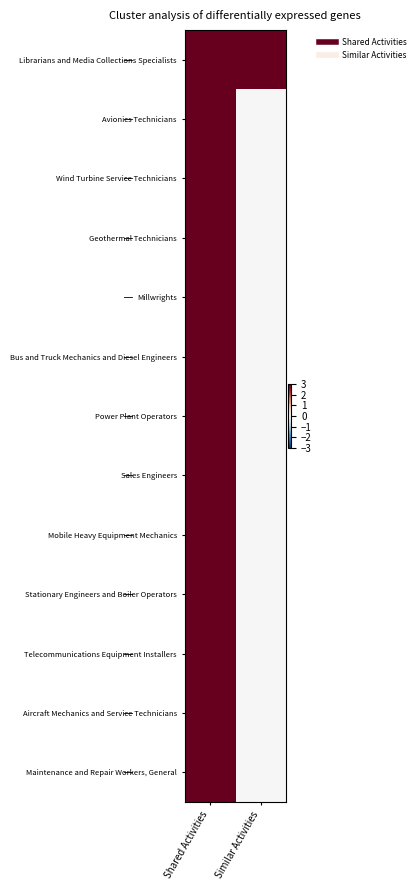

Reading right to left, extract all data points from this chart.

Librarians and Media Collections Specialists: Similar Activities=3	Shared Activities=3
Avionics Technicians: Similar Activities=0	Shared Activities=3
Wind Turbine Service Technicians: Similar Activities=0	Shared Activities=3
Geothermal Technicians: Similar Activities=0	Shared Activities=3
Millwrights: Similar Activities=0	Shared Activities=3
Bus and Truck Mechanics and Diesel Engineers: Similar Activities=0	Shared Activities=3
Power Plant Operators: Similar Activities=0	Shared Activities=3
Sales Engineers: Similar Activities=0	Shared Activities=3
Mobile Heavy Equipment Mechanics: Similar Activities=0	Shared Activities=3
Stationary Engineers and Boiler Operators: Similar Activities=0	Shared Activities=3
Telecommunications Equipment Installers: Similar Activities=0	Shared Activities=3
Aircraft Mechanics and Service Technicians: Similar Activities=0	Shared Activities=3
Maintenance and Repair Workers, General: Similar Activities=0	Shared Activities=3